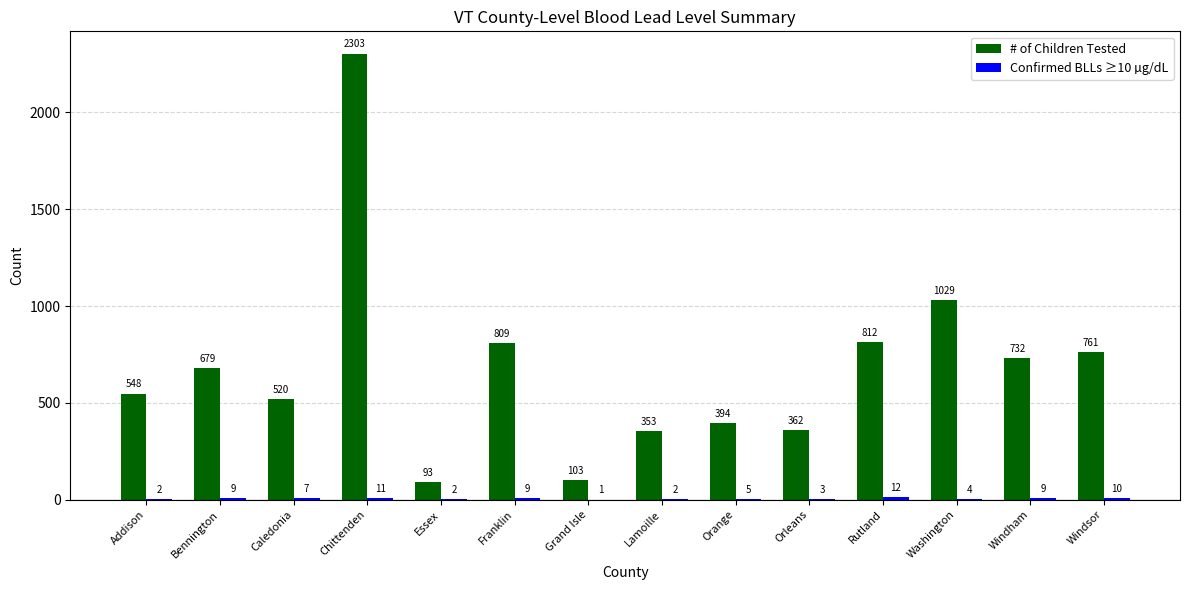

What is the maximum value shown in the chart?

2303